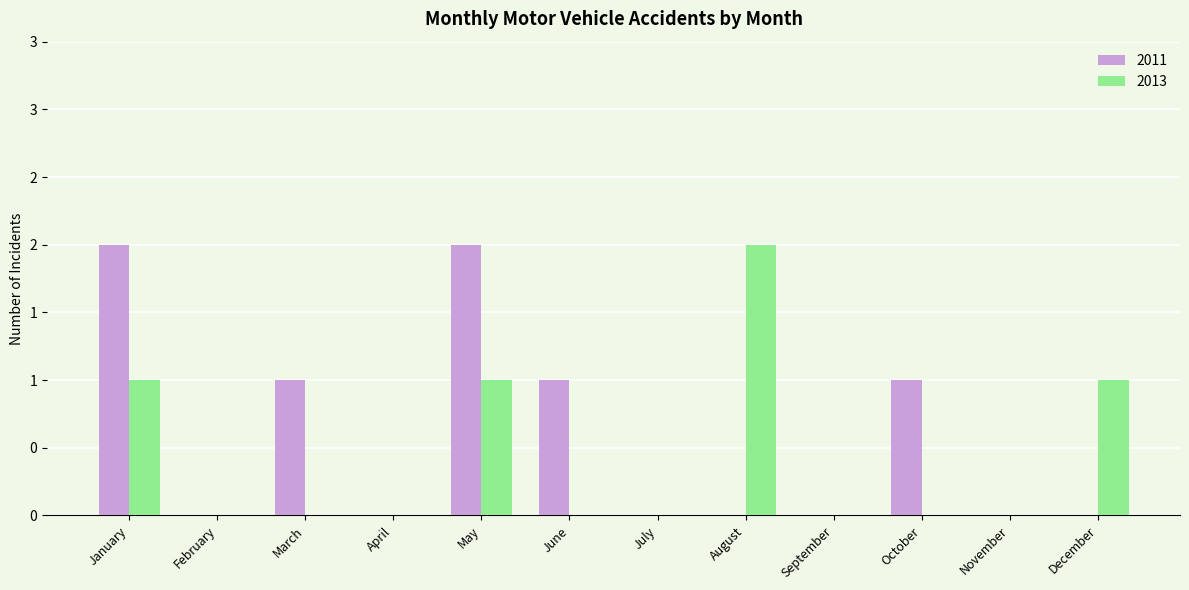

What are all the series names shown in the legend?

2011, 2013